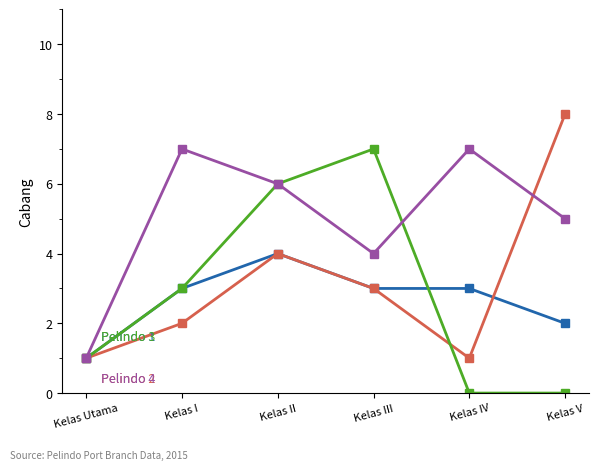

What is the maximum value shown in the chart?

8